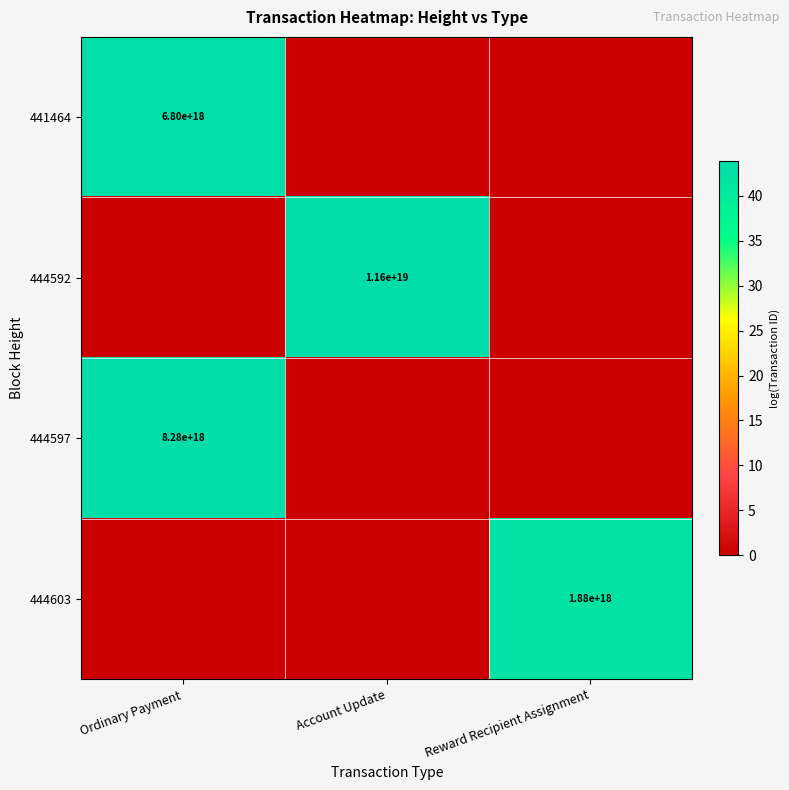

True or false: 444603 has a value of 3297256196590136320 at Reward Recipient Assignment.

False